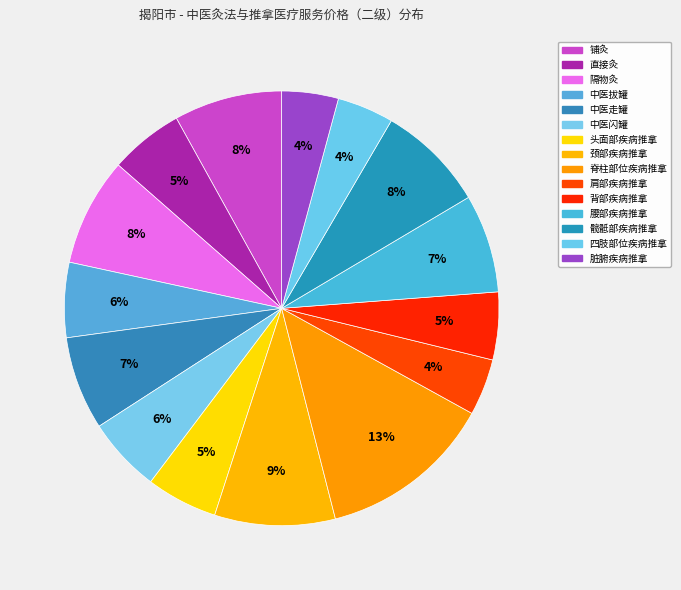

True or false: 腰部疾病推拿 accounts for 13% of the total.

False